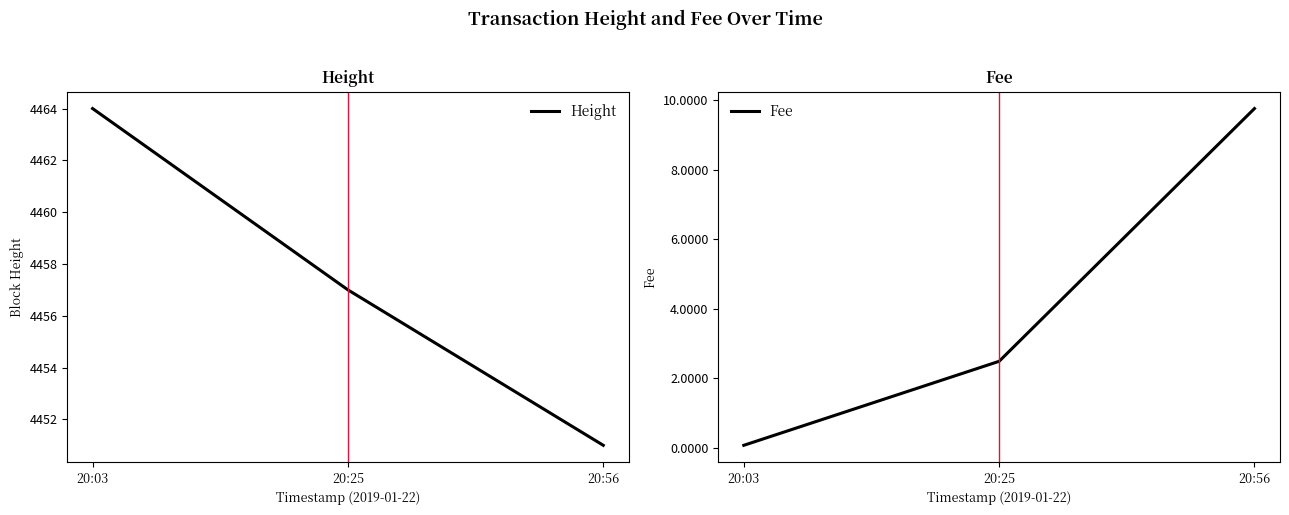

What is the difference between the maximum and minimum values in the Fee series?

9.7